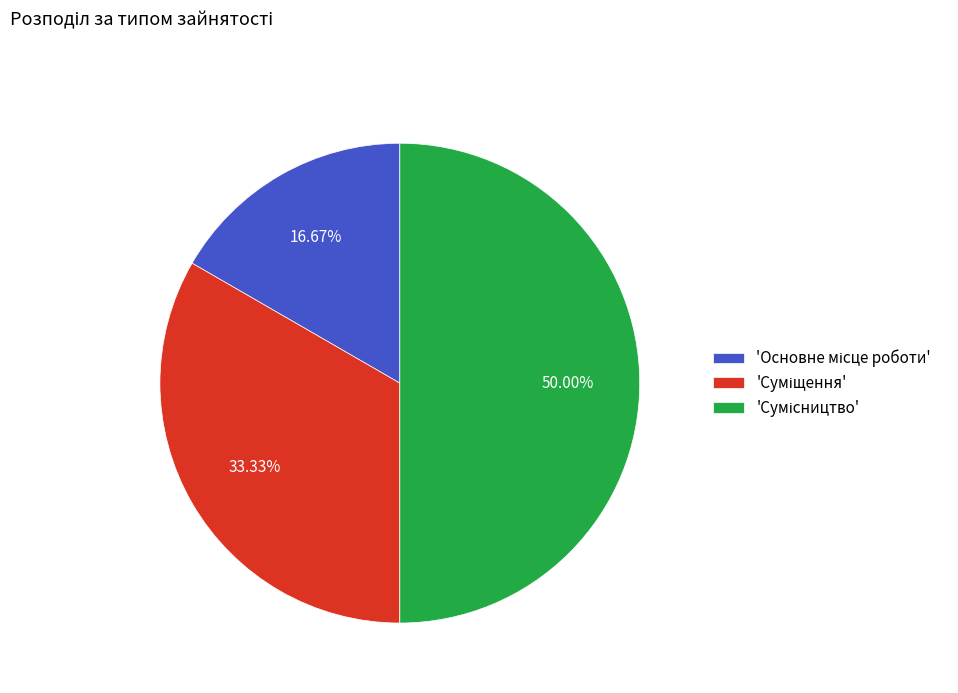

How many slices are in this pie chart?

3